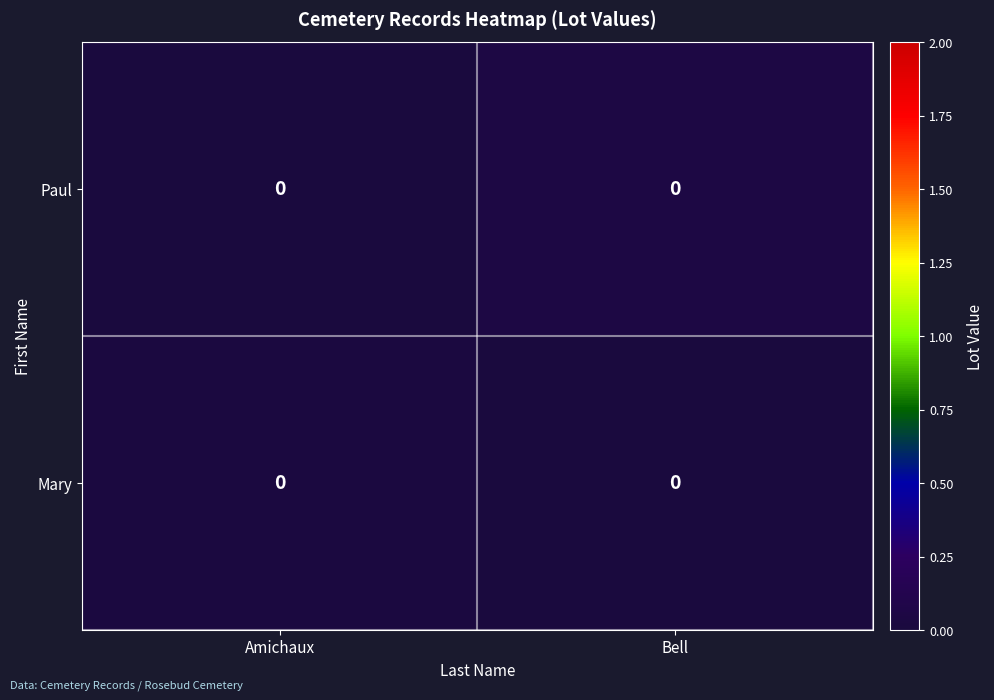

Count the number of categories in the chart.

2